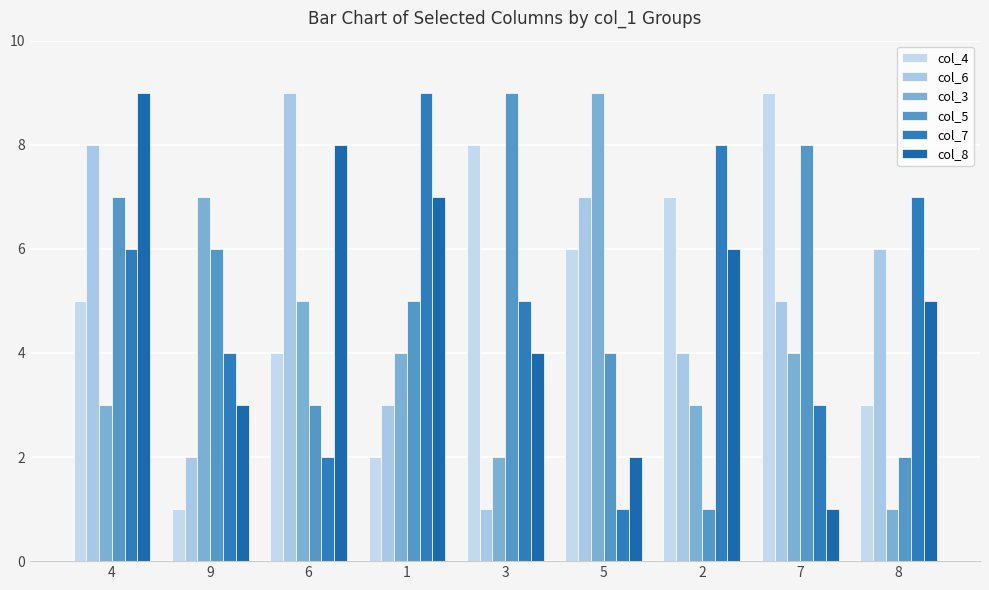

Read the col_5 value at 8.

2